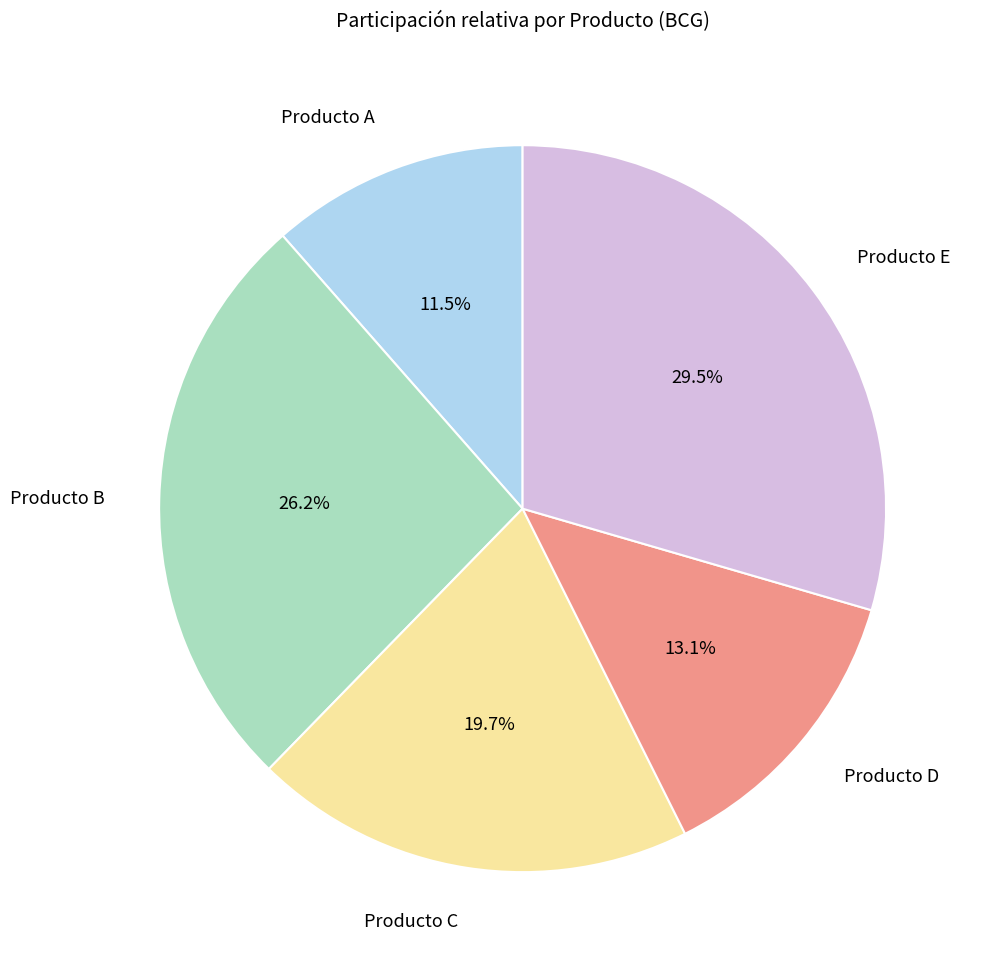

Is there any slice that represents more than half of the pie?

No